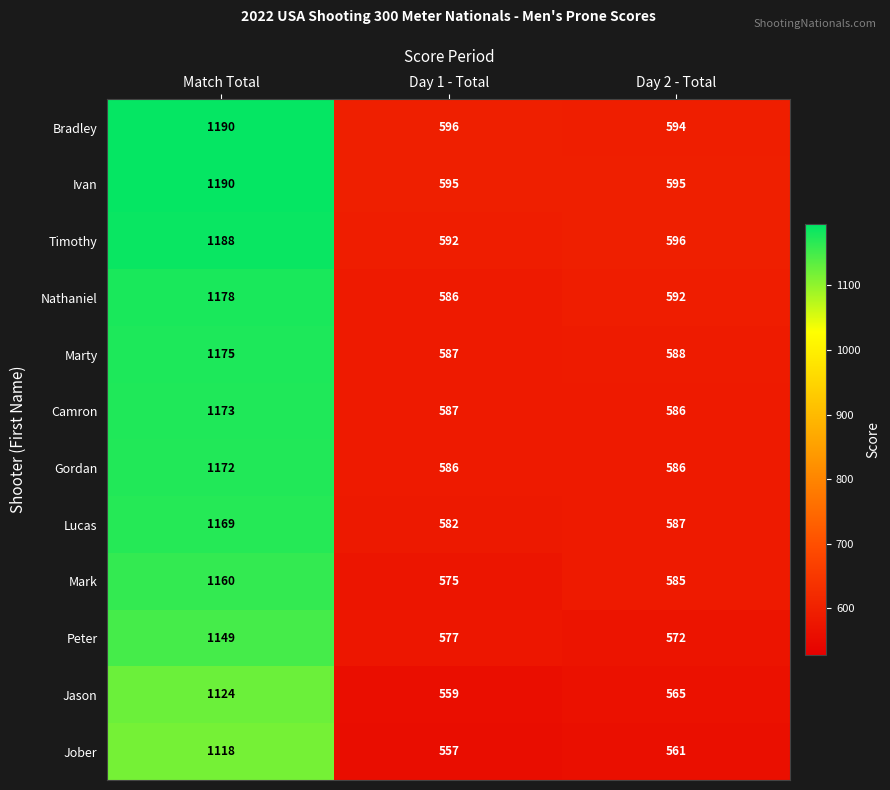

Is the value of Timothy at Day 2 - Total greater than the value of Lucas at Day 1 - Total?

Yes